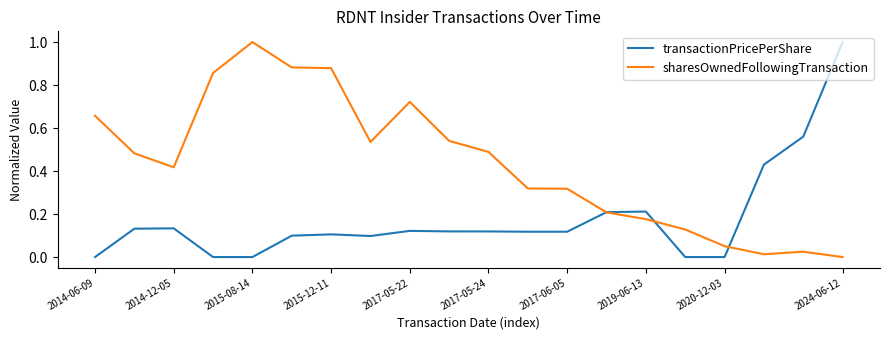

What are all the series names shown in the legend?

transactionPricePerShare, sharesOwnedFollowingTransaction